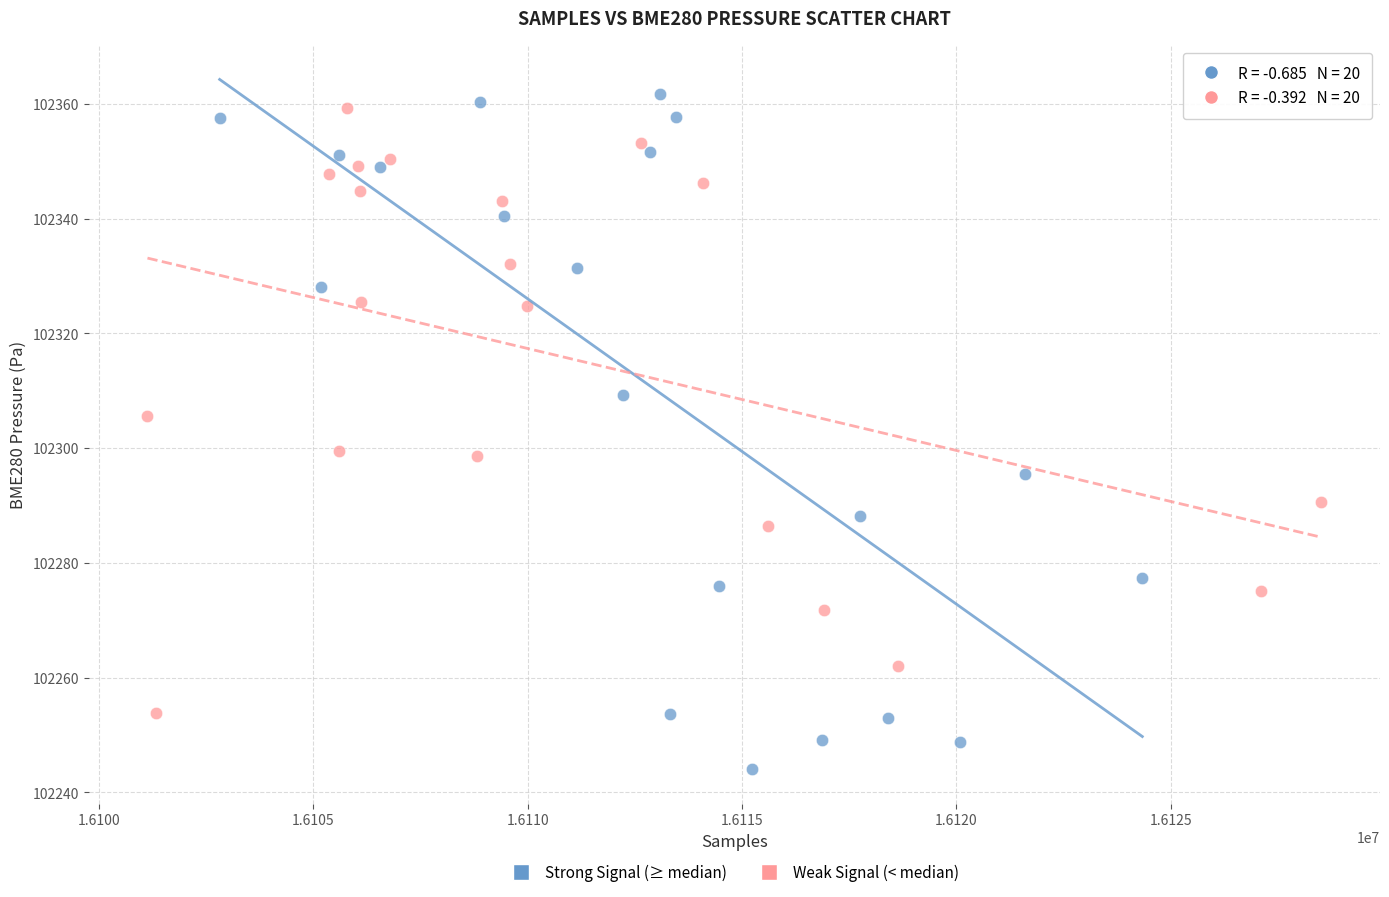

Which series contains the lowest Y value?

Strong Signal (≥ median)